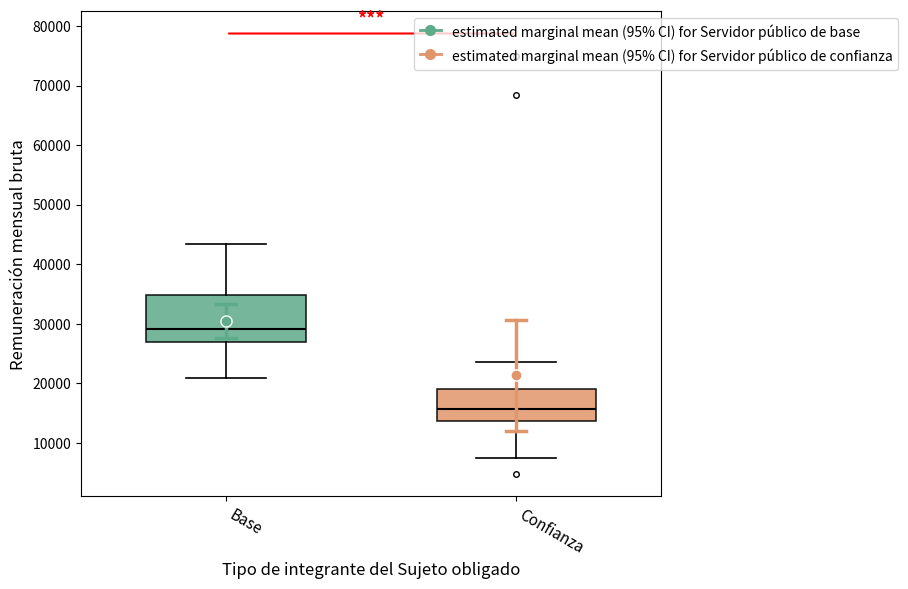

Which box's median line is the highest?

Base